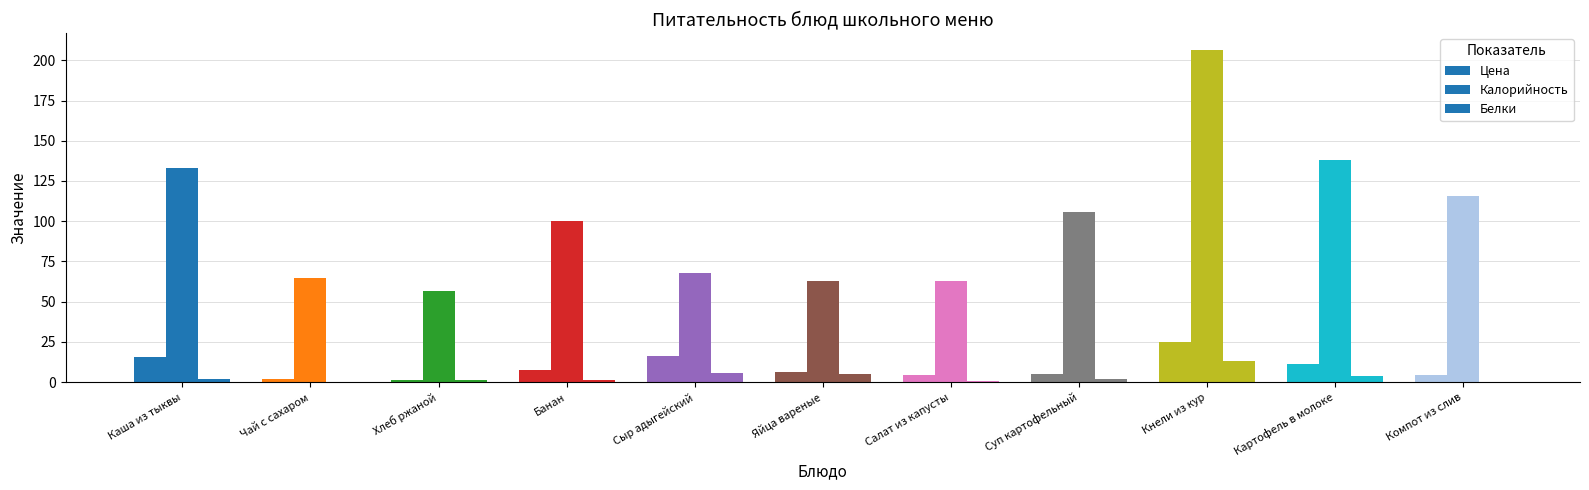

Are the bars horizontal?

No